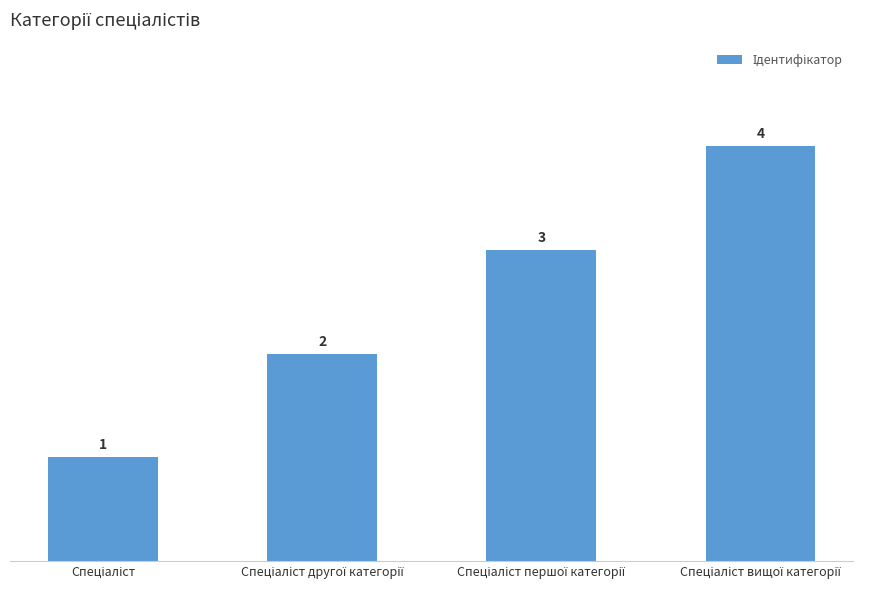

What is the maximum value shown in the chart?

4